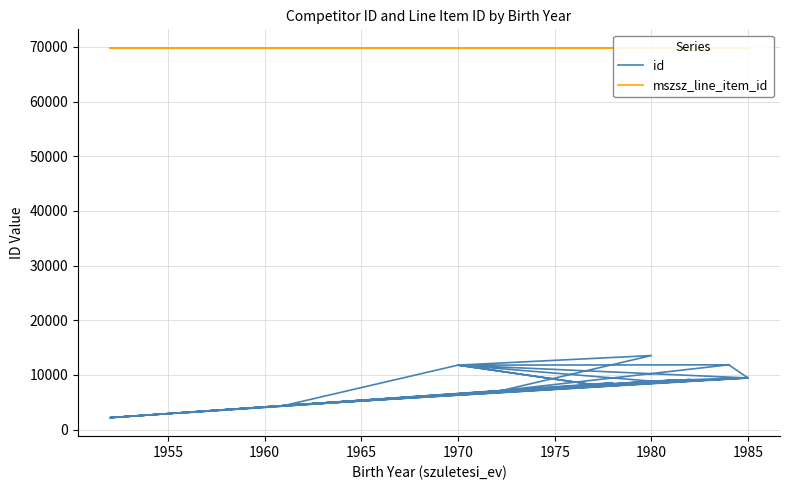

Which series has the largest total across all categories?

mszsz_line_item_id